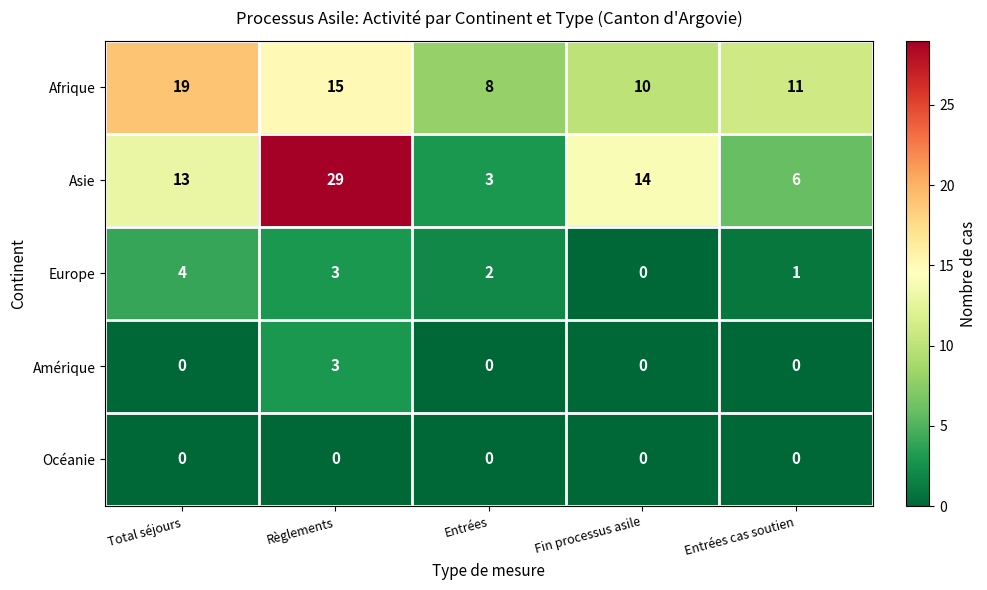

Between Entrées and Fin processus asile, which series saw the biggest shift?

Asie